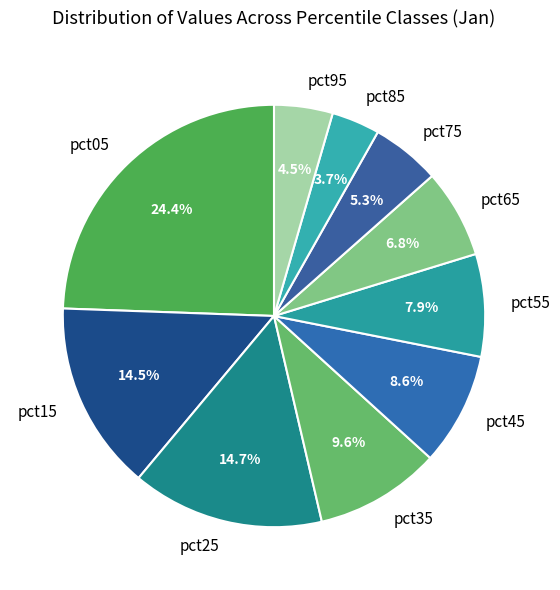

To the nearest percent, what is the difference between the pct95 and pct85 slice percentages?

1%